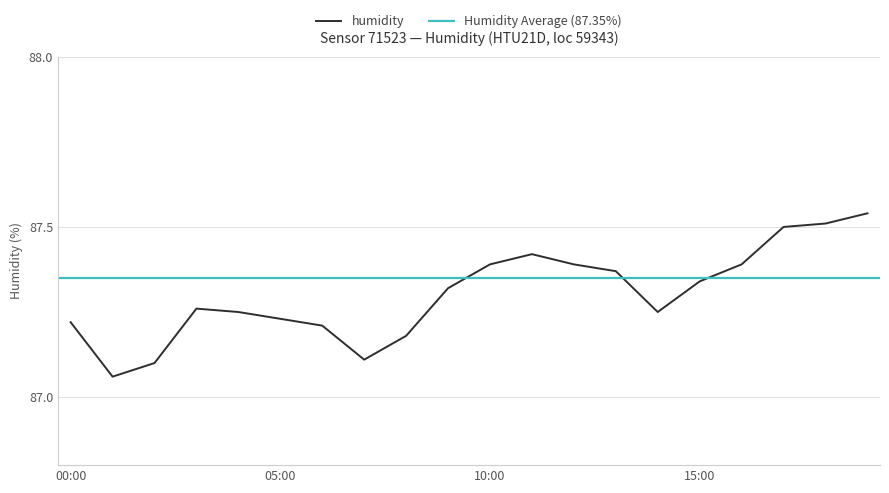

Where is the first local maximum?

03:00